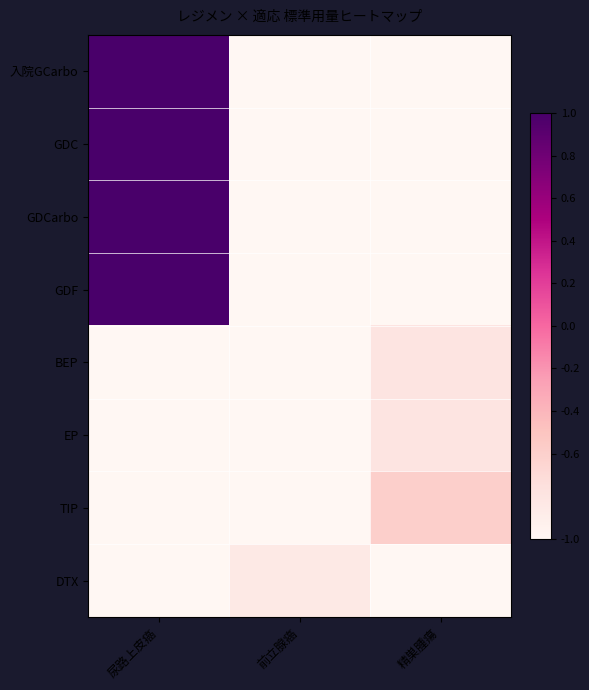

Reading left to right, transcribe all the data shown in this chart.

入院GCarbo: 尿路上皮癌=1.0	前立腺癌=-1.0	精巣腫瘍=-1.0
GDC: 尿路上皮癌=1.0	前立腺癌=-1.0	精巣腫瘍=-1.0
GDCarbo: 尿路上皮癌=1.0	前立腺癌=-1.0	精巣腫瘍=-1.0
GDF: 尿路上皮癌=1.0	前立腺癌=-1.0	精巣腫瘍=-1.0
BEP: 尿路上皮癌=-1.0	前立腺癌=-1.0	精巣腫瘍=-0.8
EP: 尿路上皮癌=-1.0	前立腺癌=-1.0	精巣腫瘍=-0.8
TIP: 尿路上皮癌=-1.0	前立腺癌=-1.0	精巣腫瘍=-0.6
DTX: 尿路上皮癌=-1.0	前立腺癌=-0.8	精巣腫瘍=-1.0